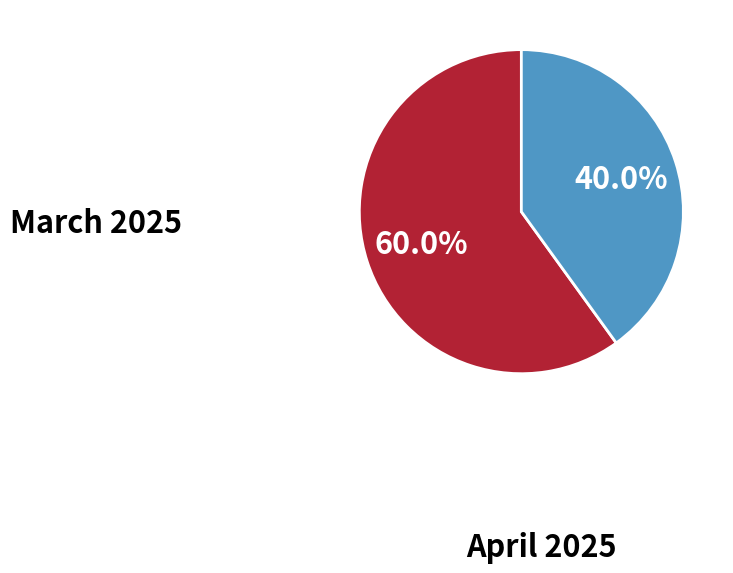

Approximately how many times larger is the value at April 2025 compared to March 2025?

0.7